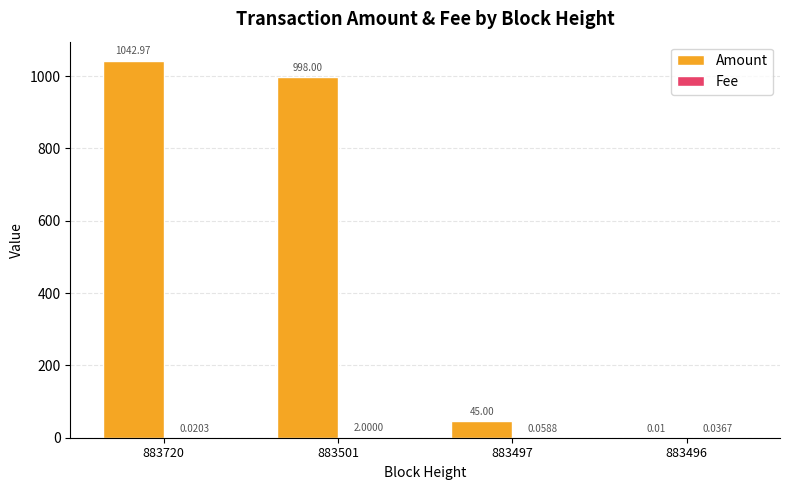

Which series has the largest total across all categories?

Amount